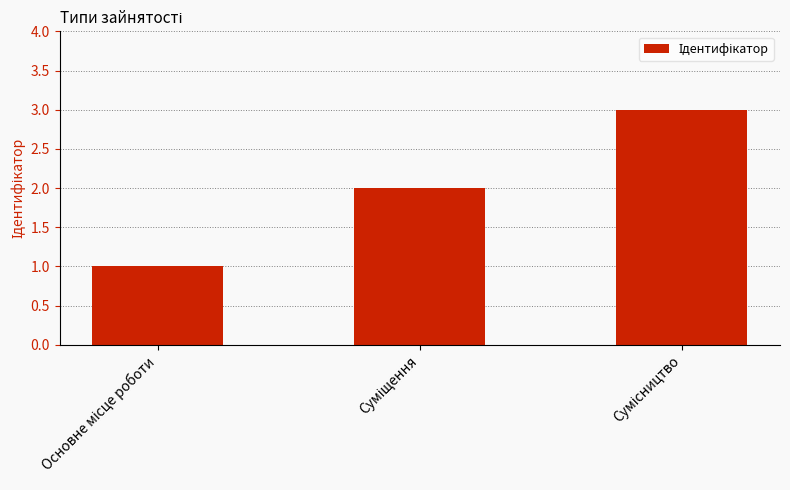

Count the values in the range 1 to 3.

3